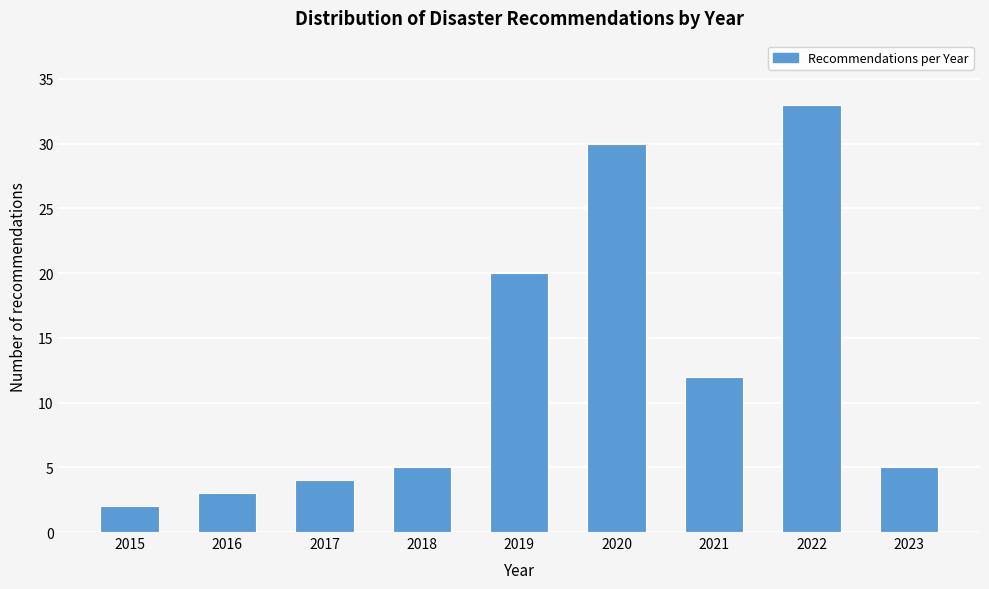

Reading left to right, extract all data points from this chart.

2	3	4	5	20	30	12	33	5